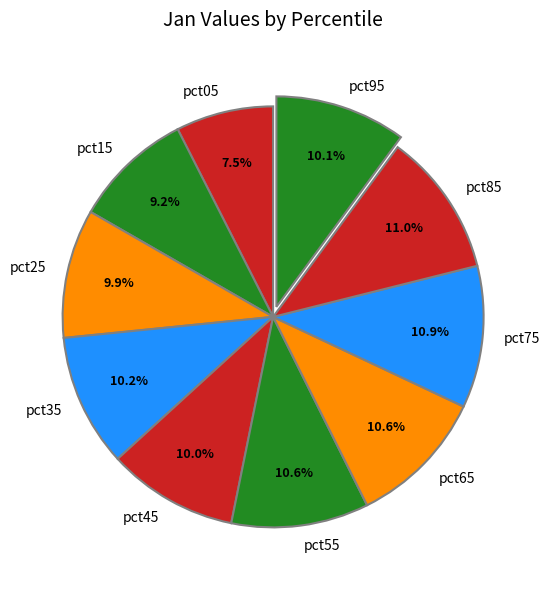

What is the smallest slice in the pie chart?

pct05